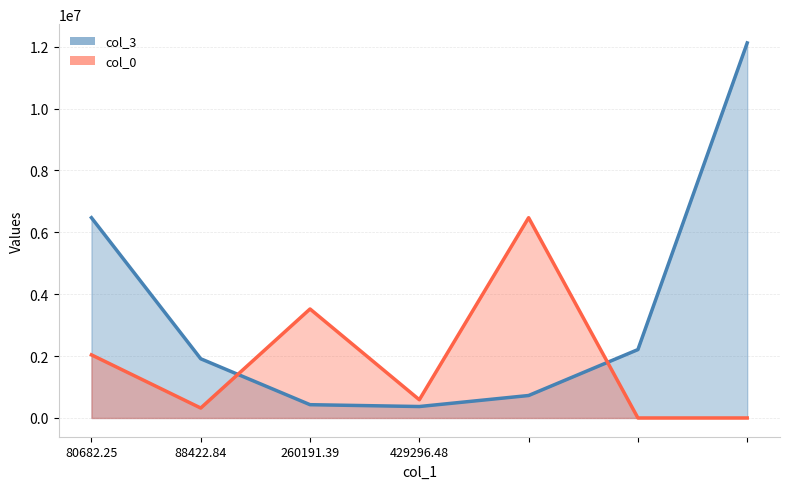

Between 80682.25 and 429296.48, which series saw the biggest shift?

col_3